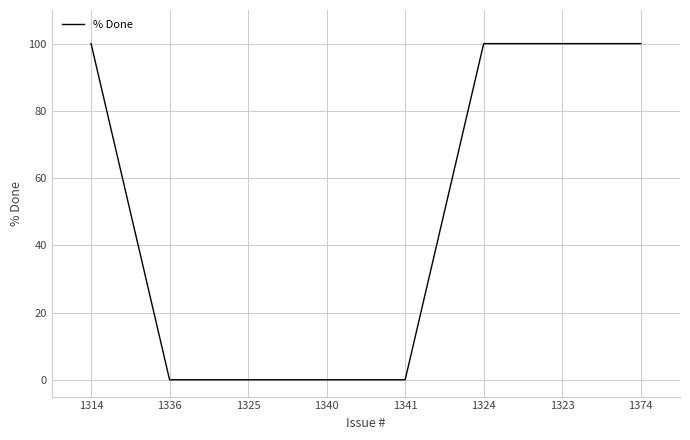

What is the greatest value displayed?

100